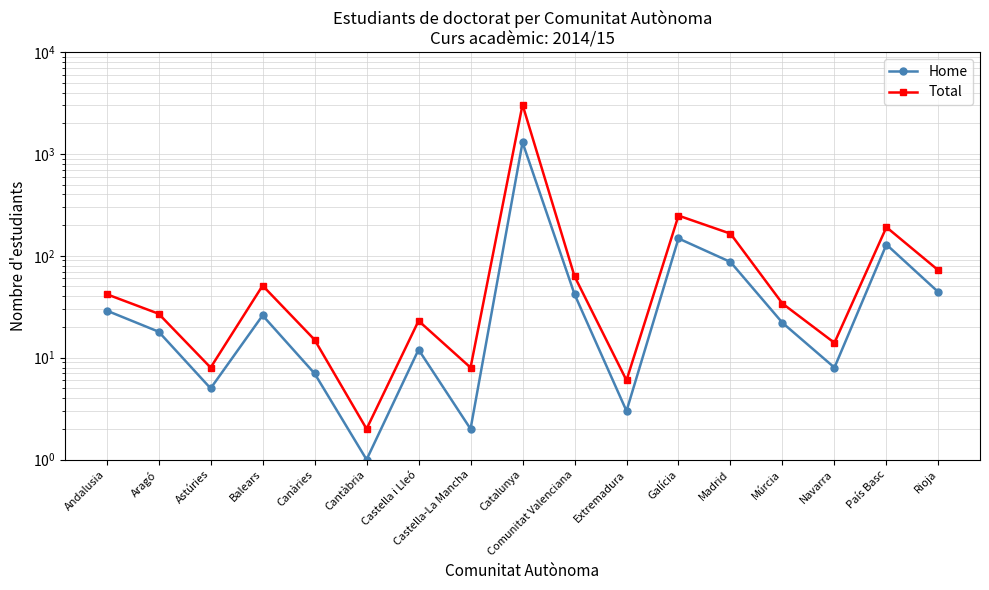

What is the sum of the Total values at Cantàbria and Aragó?

29